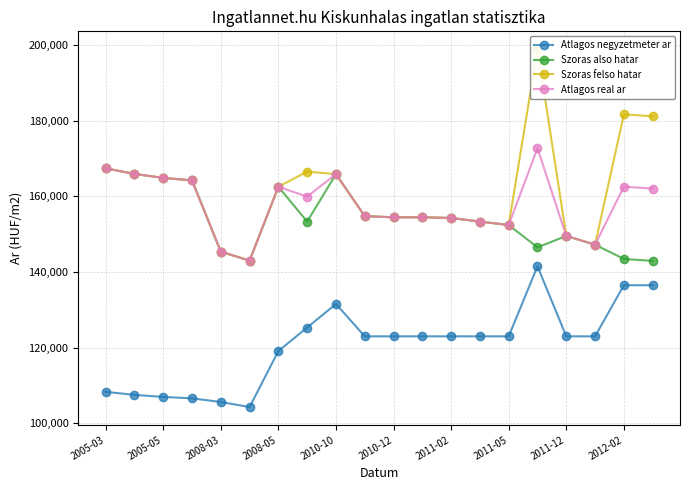

What is the lowest value of the Atlagos negyzetmeter ar series?

104316